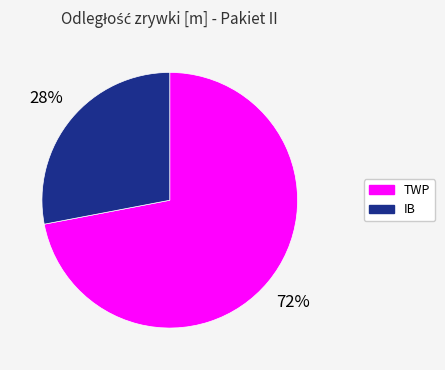

Does any single category account for the majority?

Yes